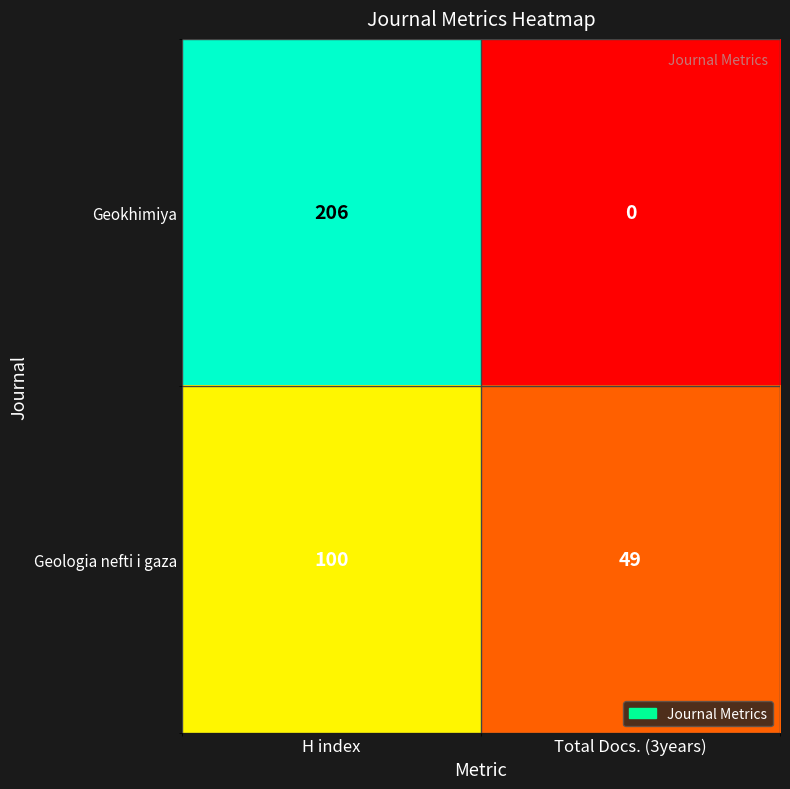

Which category has the lowest value across all series?

Total Docs. (3years)